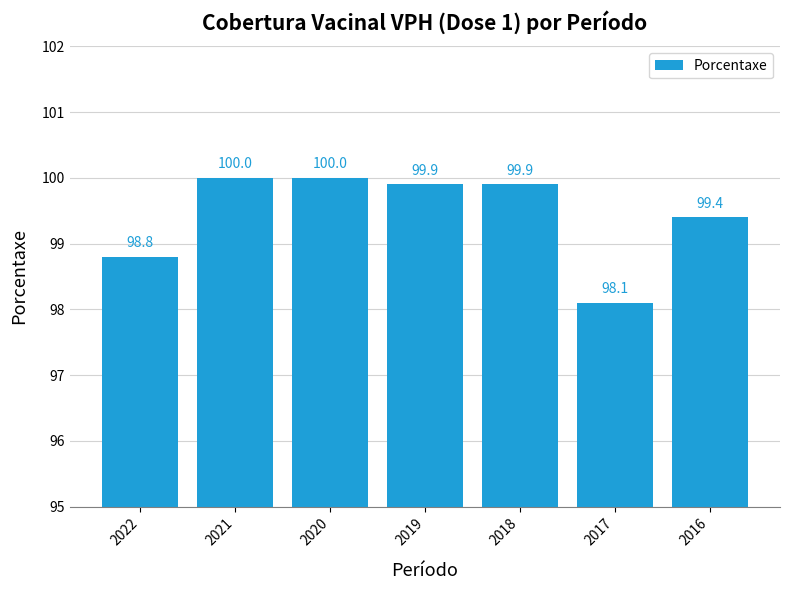

How many bars are there in total?

7